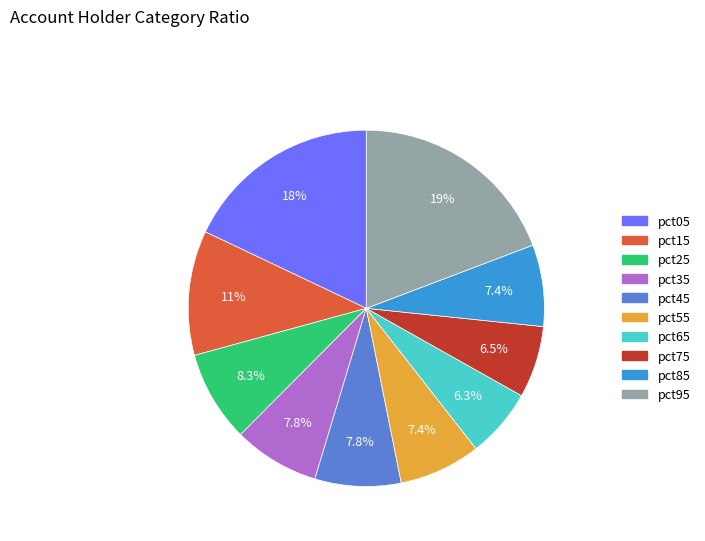

Combined, what portion of the pie is pct75 and pct45?

14.3%